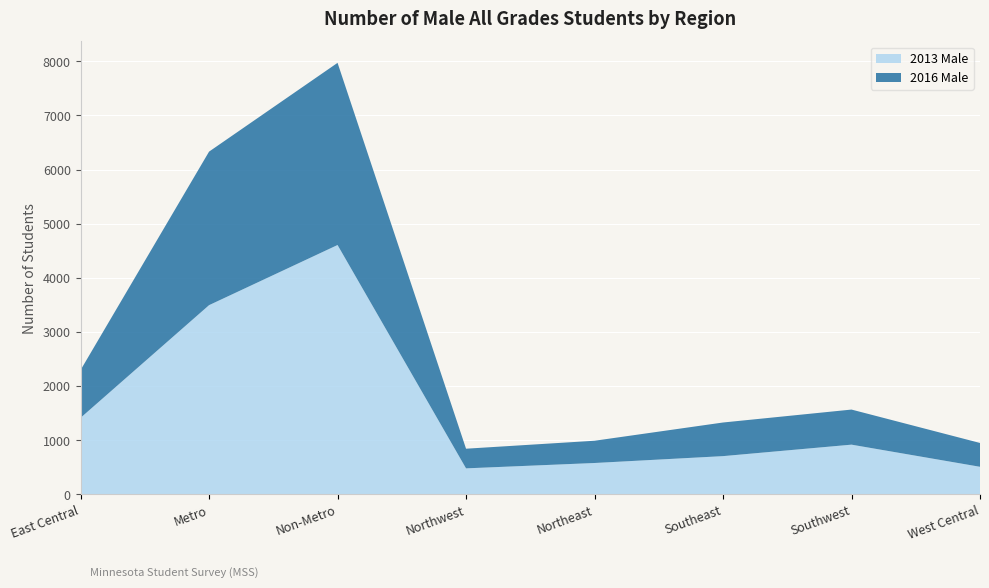

Reading left to right, what are all the values shown in this chart?

2013 Male: East Central=1414	Metro=3495	Non-Metro=4606	Northwest=480	Northeast=579	Southeast=706	Southwest=918	West Central=509
2016 Male: East Central=882	Metro=2836	Non-Metro=3365	Northwest=363	Northeast=411	Southeast=621	Southwest=648	West Central=440